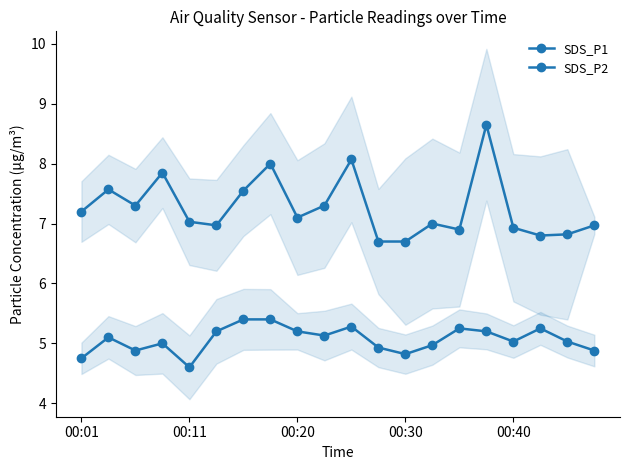

At which category is the sum across all series the highest?

15